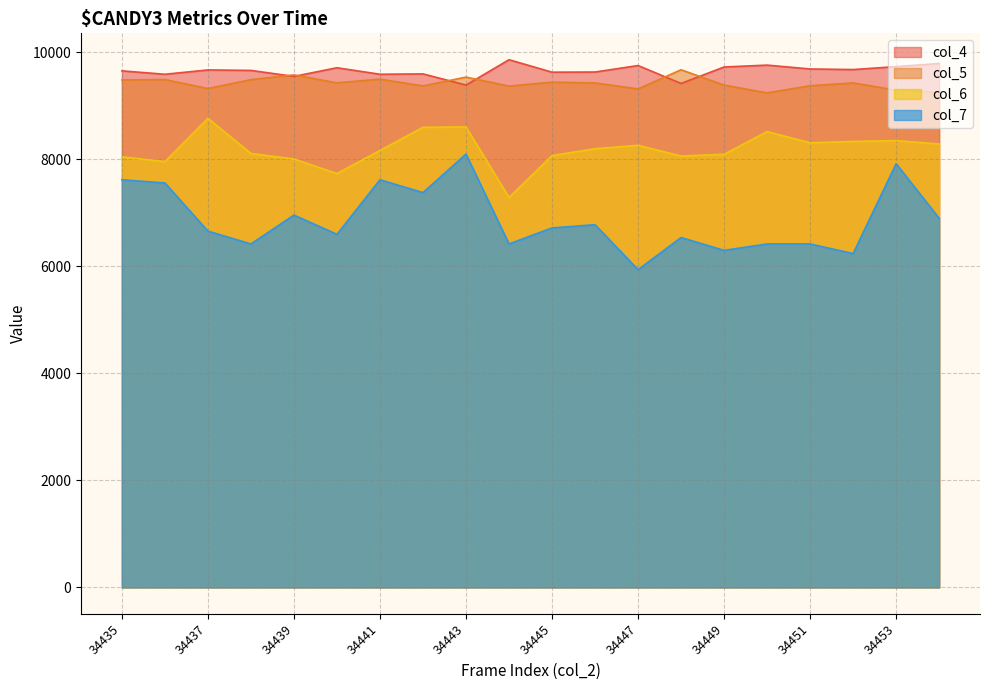

What is the difference between the maximum and minimum values in the col_4 series?

474